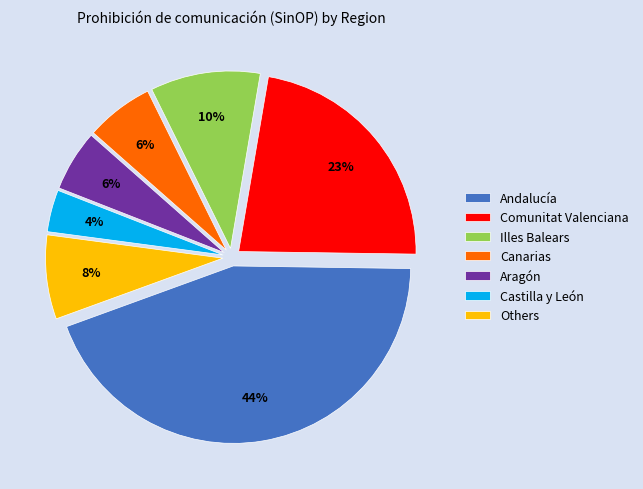

Which slice is the largest?

Andalucía